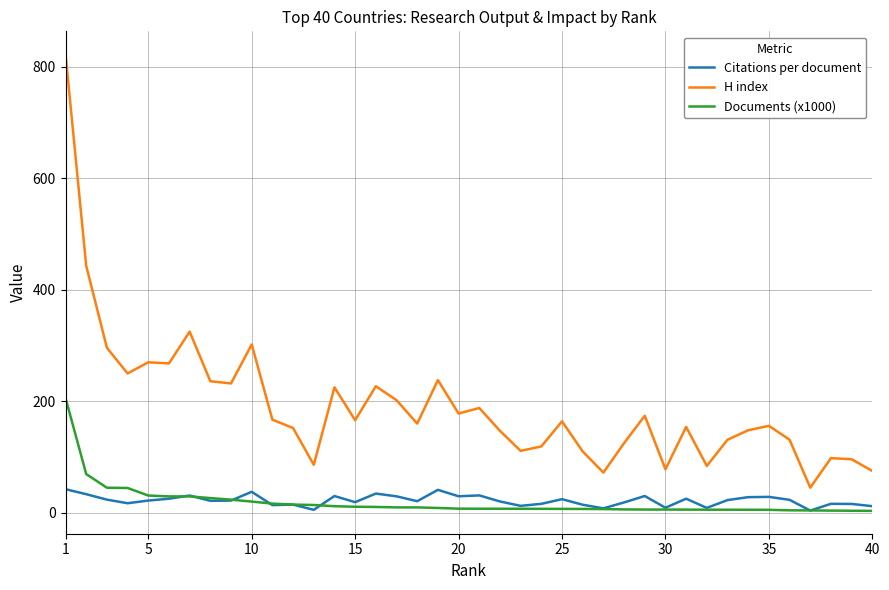

True or false: H index and Citations per document intersect in this chart.

False